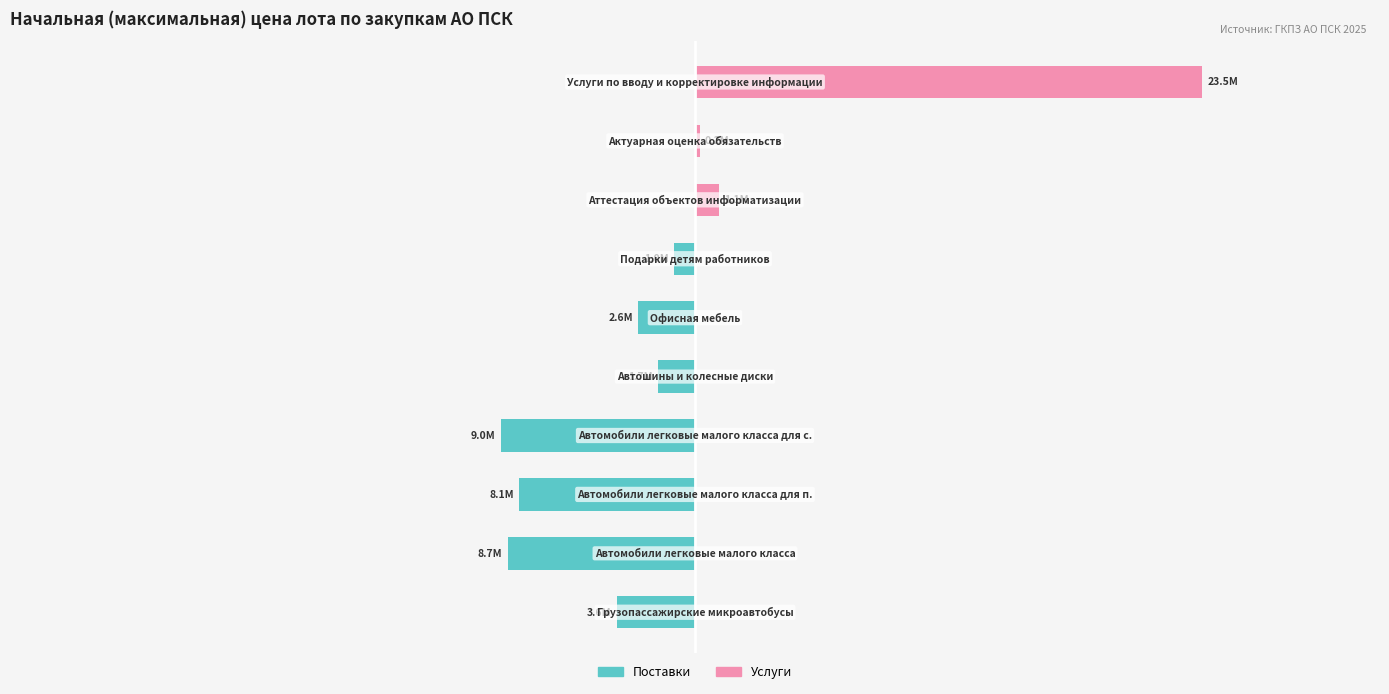

Does the chart contain any negative values?

Yes